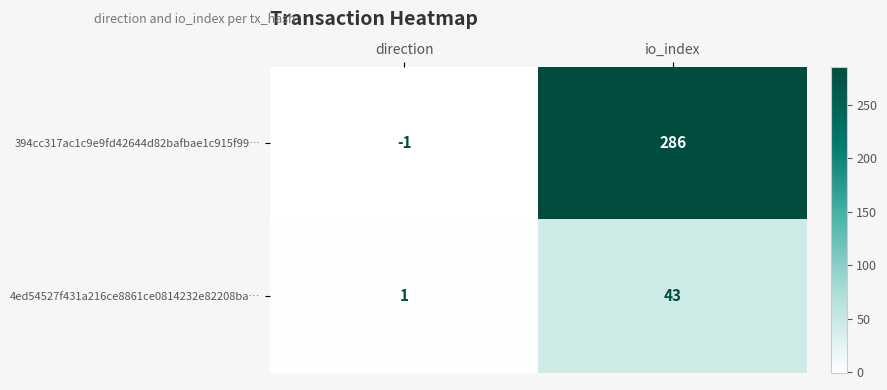

Which series has the largest total across all categories?

394cc317ac1c9e9fd42644d82bafbae1c915f99…